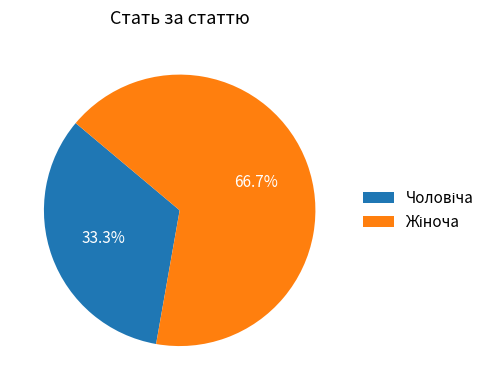

Is there any slice that represents more than half of the pie?

Yes